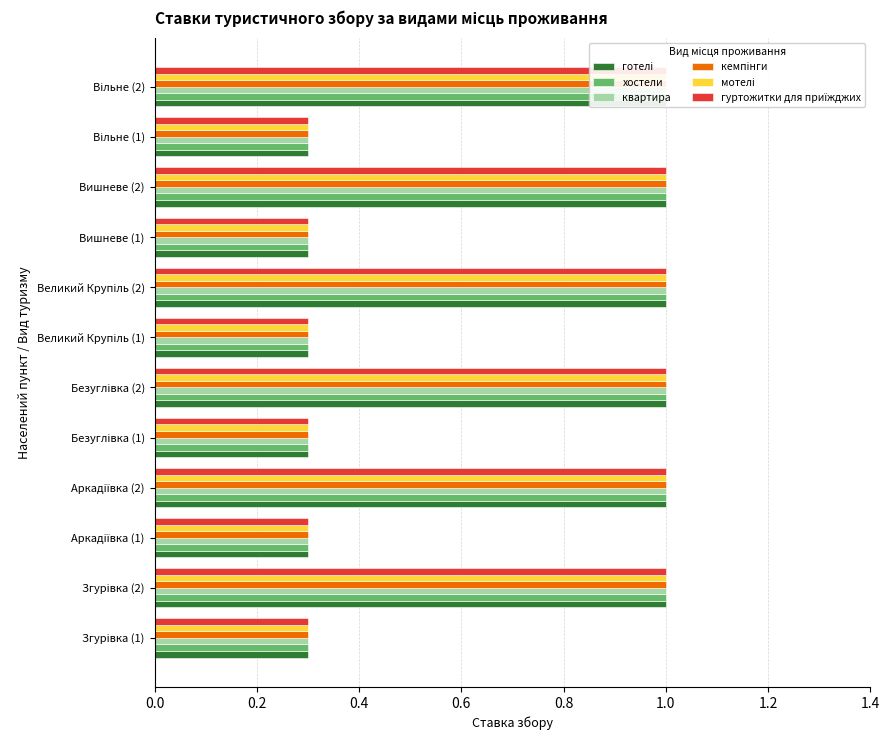

How many кемпінги values are between 0 and 1?

12